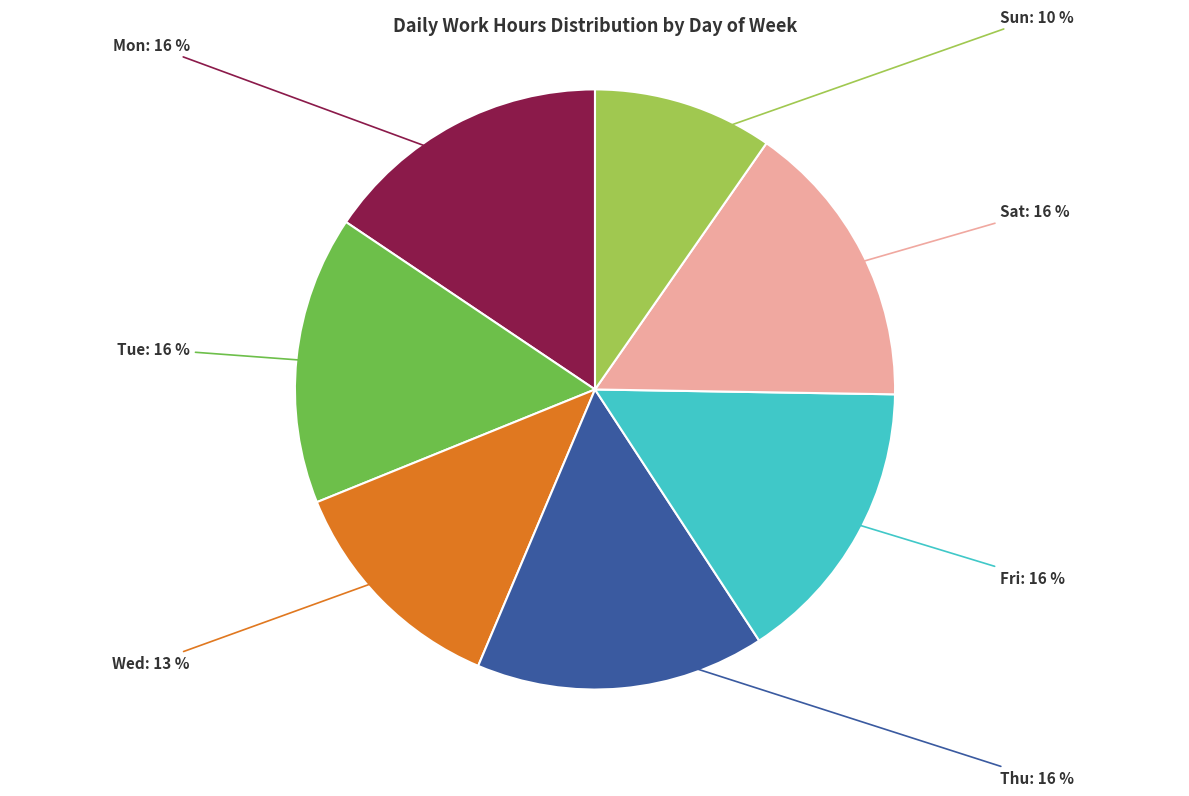

Is there a majority slice in this chart?

No